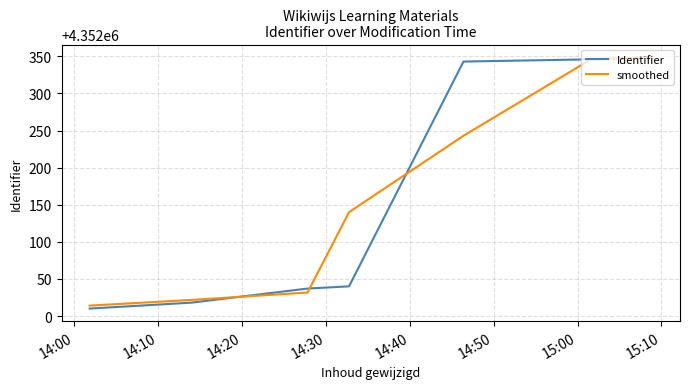

Which series has the widest spread of values?

Identifier